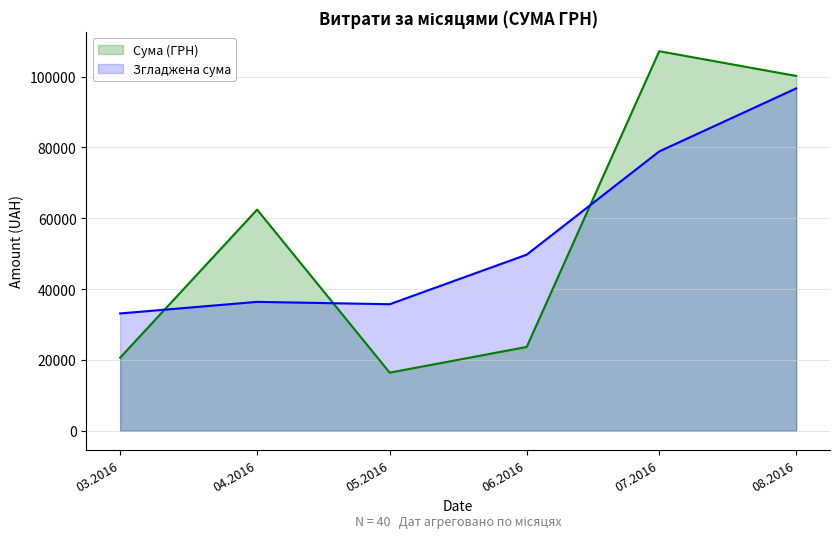

Which series has the widest spread of values?

Сума (ГРН)